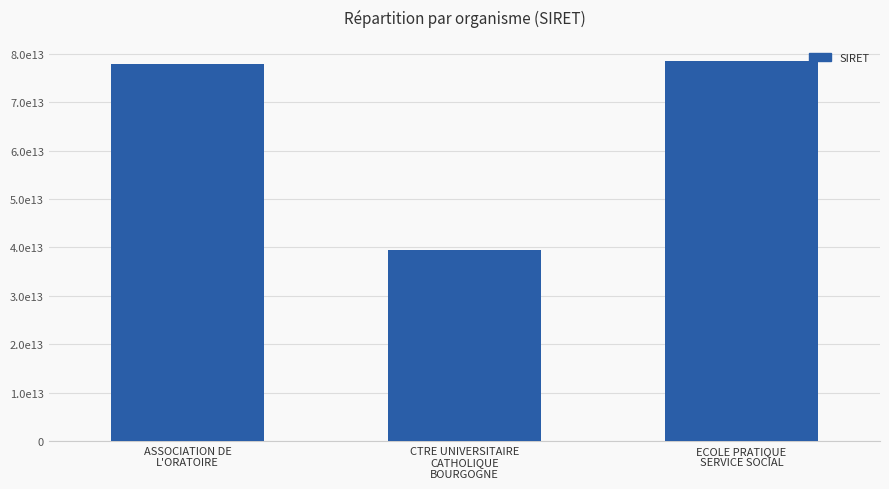

At which label does the data first exceed 77967516400015?

ECOLE PRATIQUE
SERVICE SOCIAL